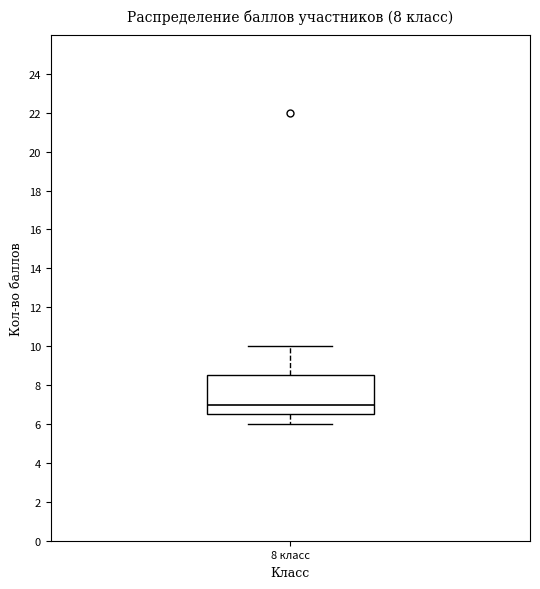

Where does the upper whisker of the box for 8 класс end on the y-axis? The values are not printed on the chart, so give them approximately, as read against the axis.

10.0